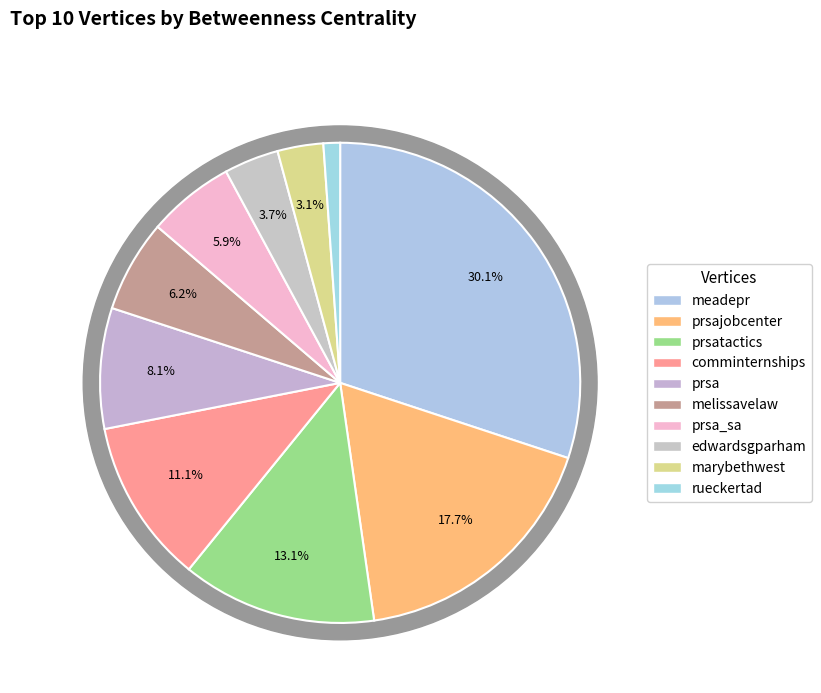

To the nearest percent, what portion does edwardsgparham represent?

4%